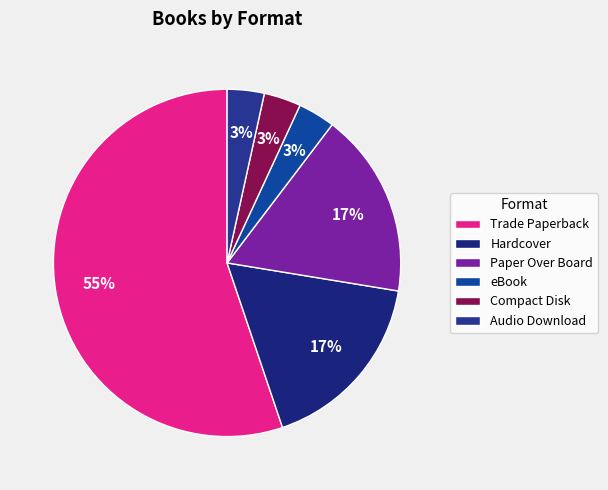

What is the majority slice?

Trade Paperback